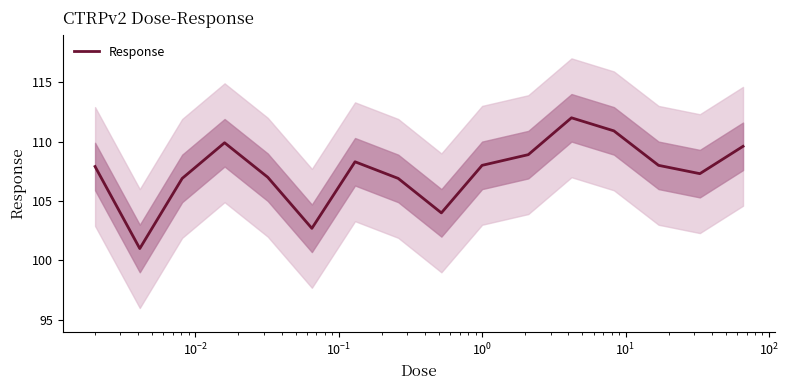

What is the difference between the maximum and minimum values?

11.0